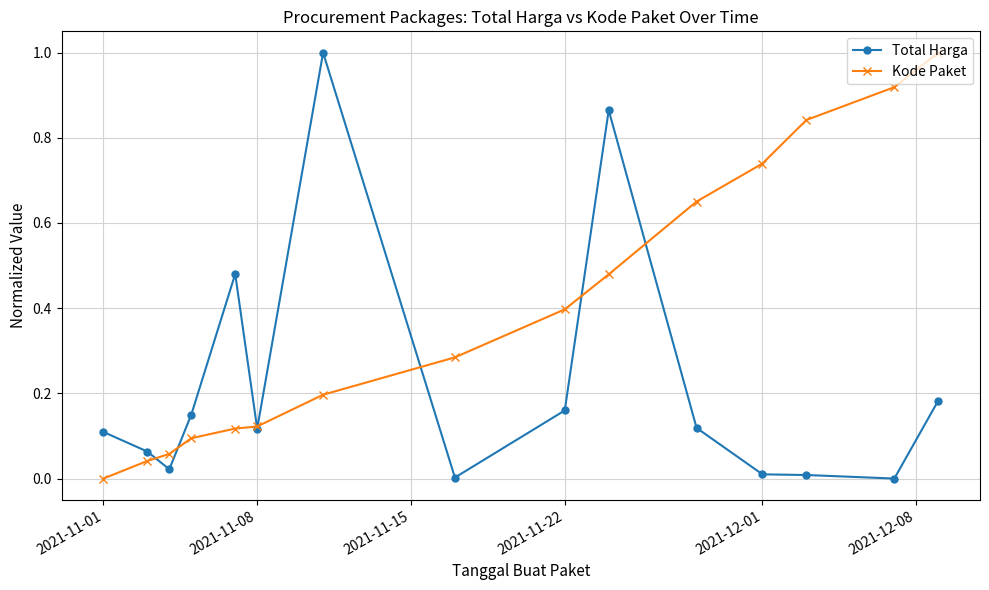

Which series has the largest total across all categories?

Kode Paket